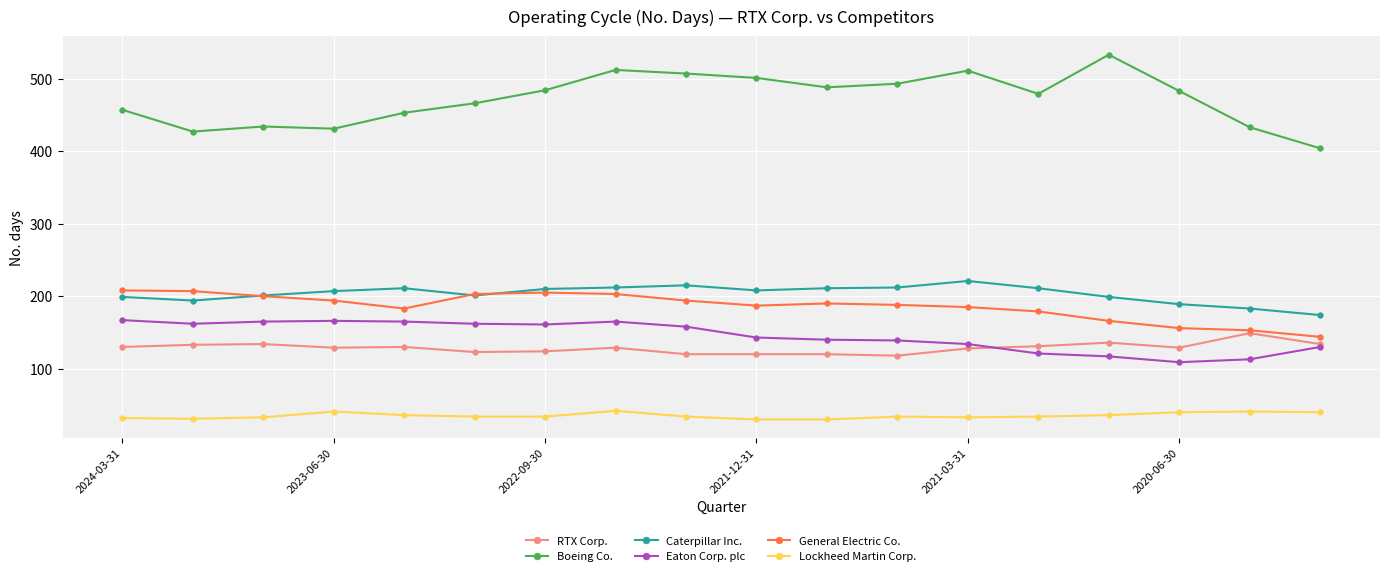

What is the value of the Boeing Co. point at the 9th from the left?

507